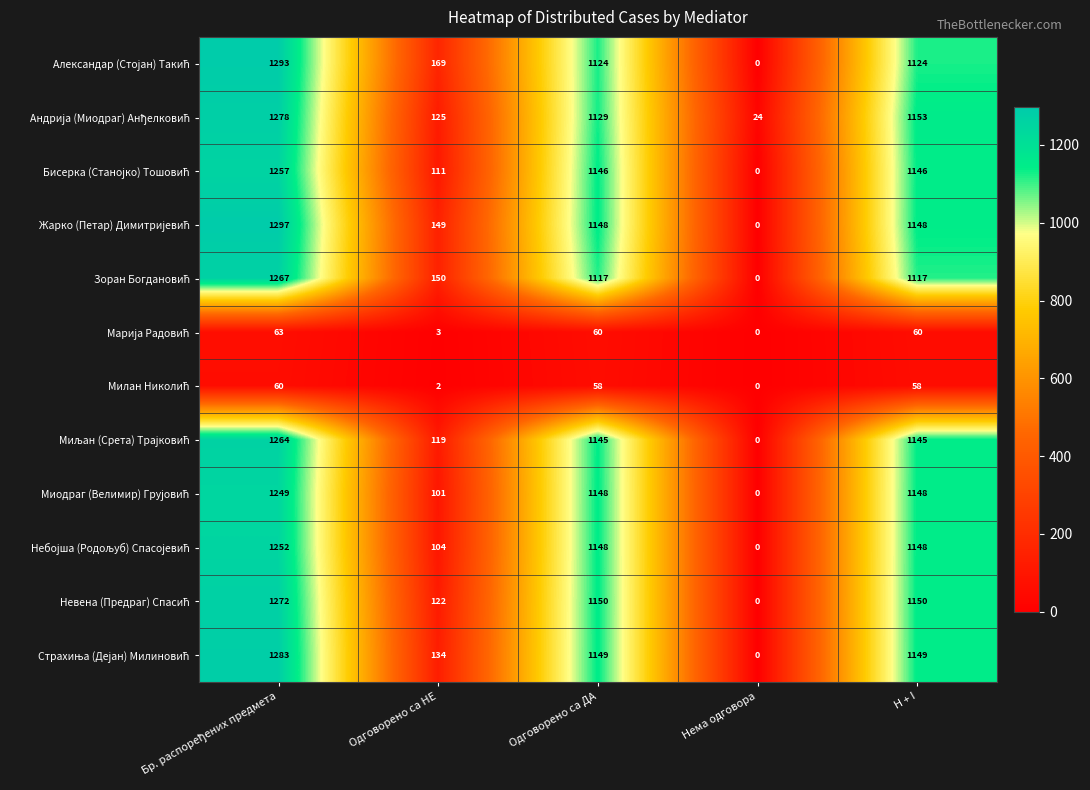

At which category does the chart reach its minimum across all series?

Нема одговора